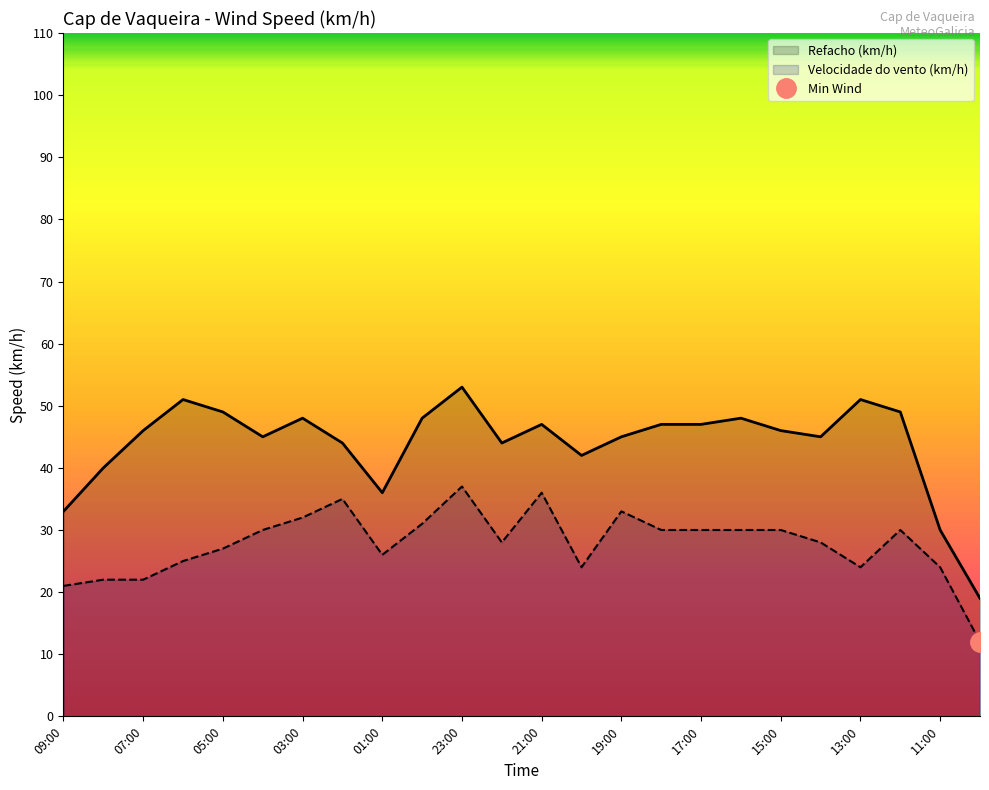

The Velocidade do vento (km/h) series shows 30 at 04:00. True or false?

True